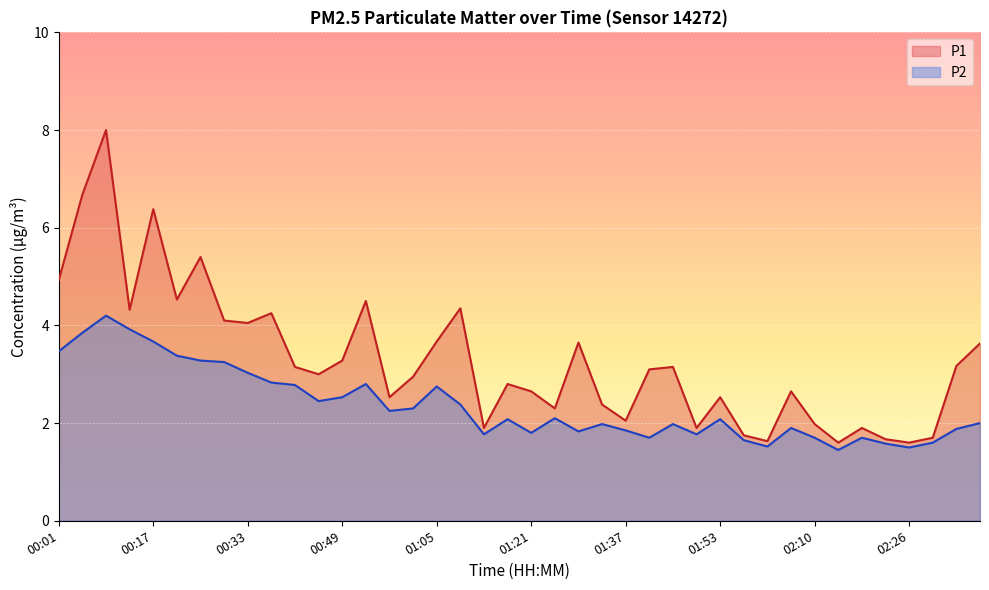

True or false: P2 and P1 intersect in this chart.

False